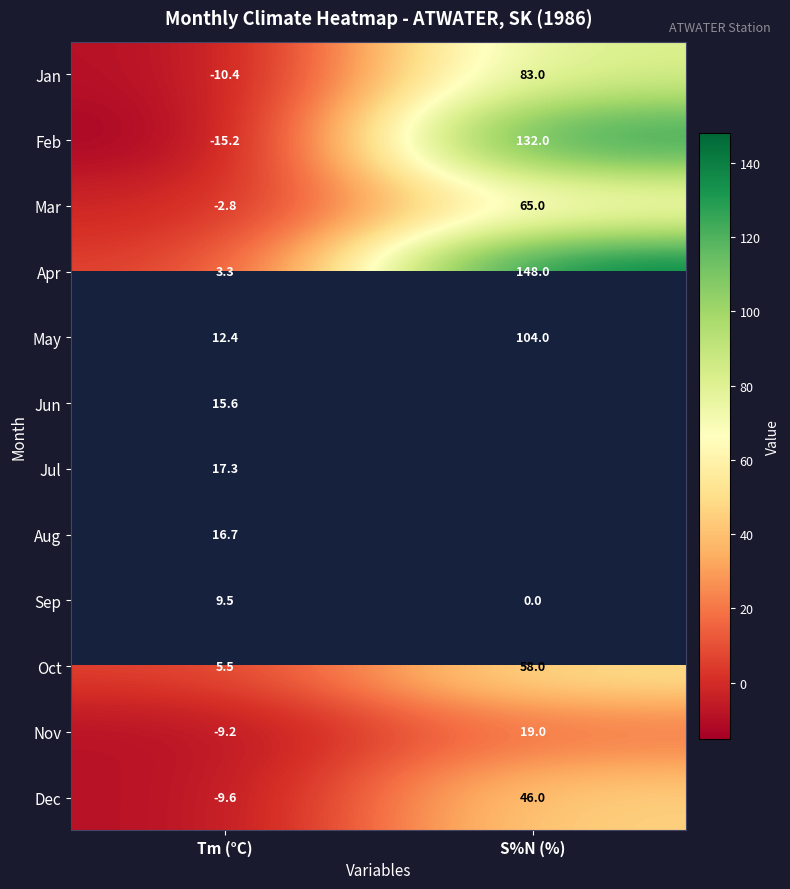

Is it true that Apr equals 5.0 at Tm (°C)?

False